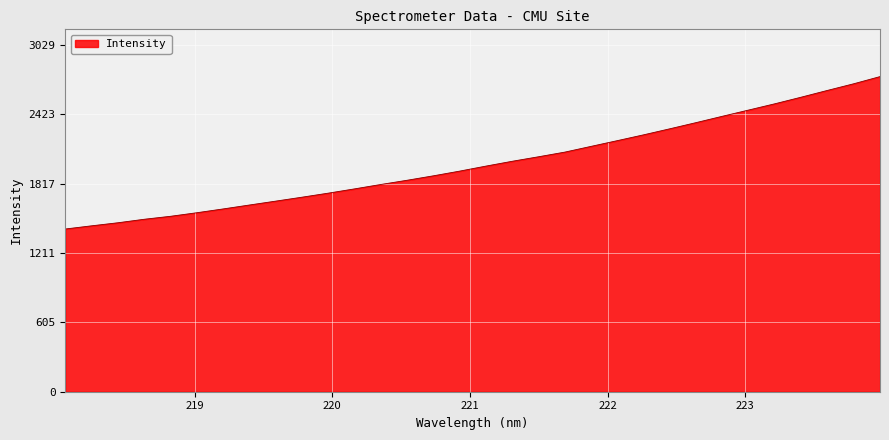

What is the minimum value shown in the chart?

1422.2